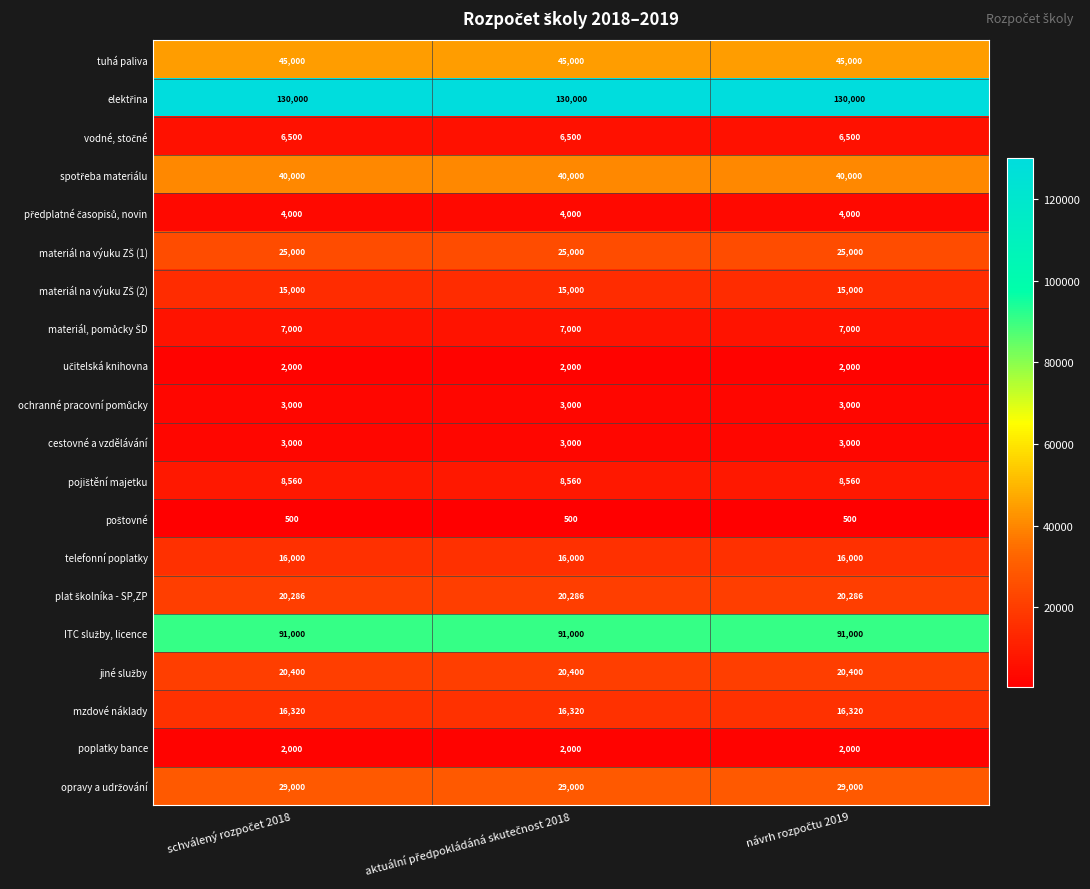

What is the maximum value shown in the chart?

130000